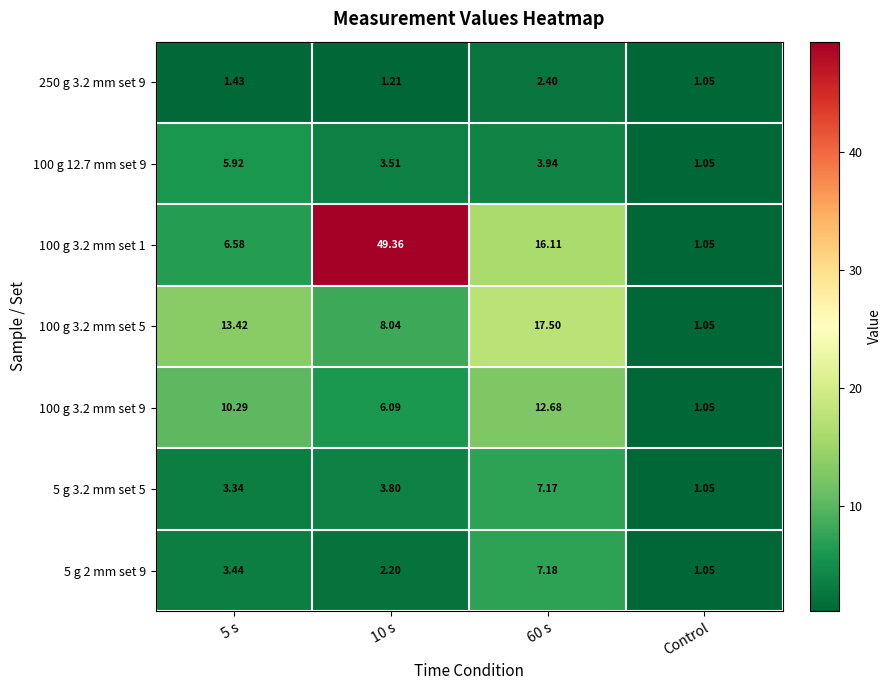

Between 5 s and 10 s, which series saw the biggest shift?

100 g 3.2 mm set 1